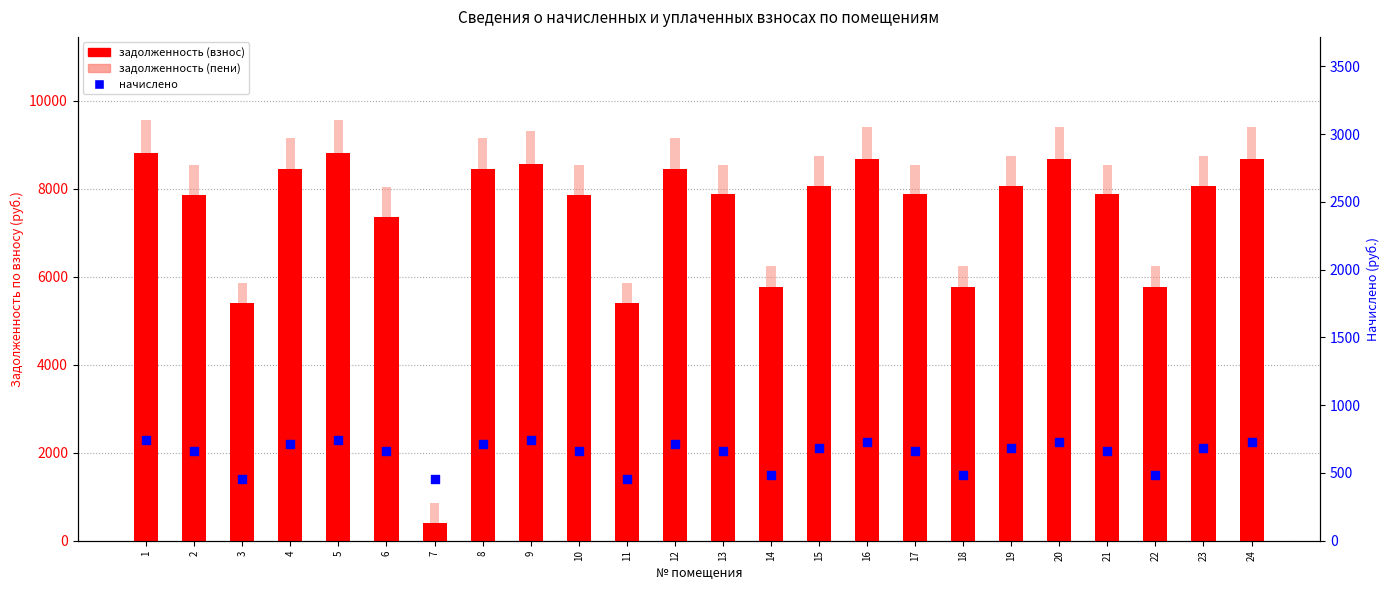

Which series reaches the maximum Y coordinate?

задолженность (пени)